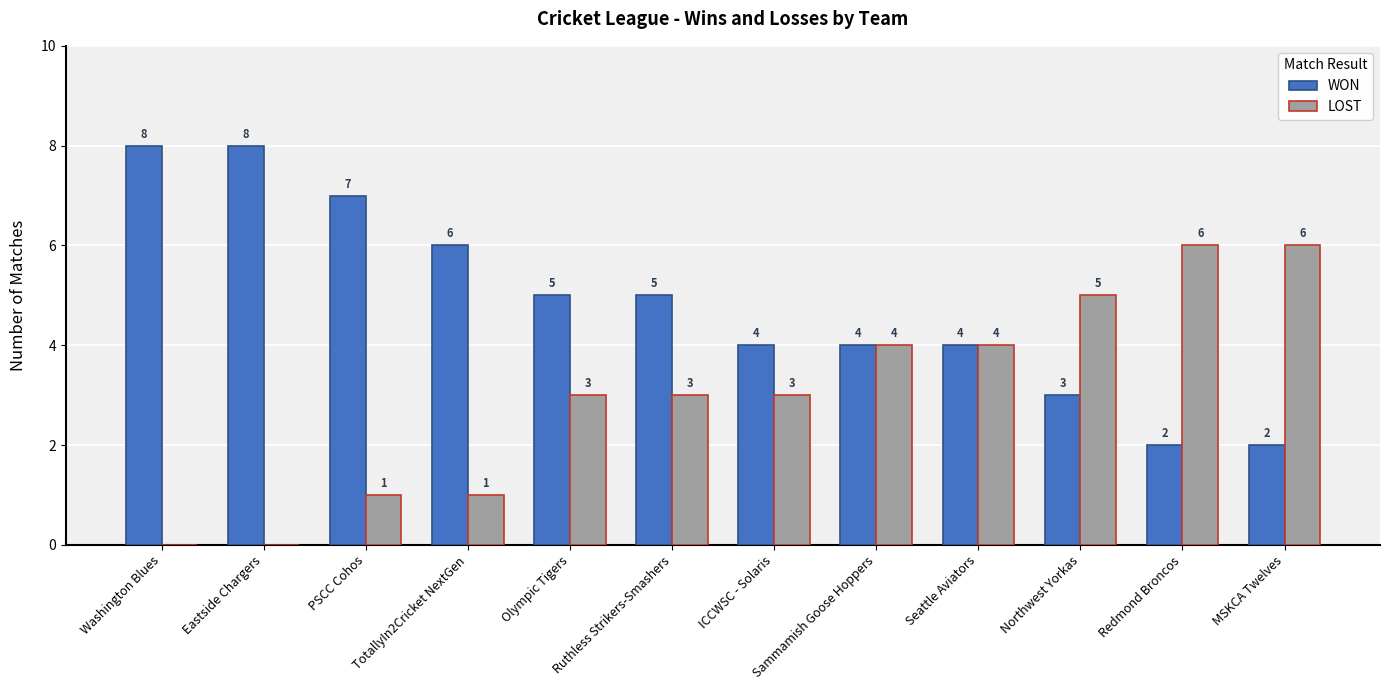

Reading right to left, extract all data points from this chart.

WON: MSKCA Twelves=2	Redmond Broncos=2	Northwest Yorkas=3	Seattle Aviators=4	Sammamish Goose Hoppers=4	ICCWSC - Solaris=4	Ruthless Strikers-Smashers=5	Olympic Tigers=5	TotallyIn2Cricket NextGen=6	PSCC Cohos=7	Eastside Chargers=8	Washington Blues=8
LOST: MSKCA Twelves=6	Redmond Broncos=6	Northwest Yorkas=5	Seattle Aviators=4	Sammamish Goose Hoppers=4	ICCWSC - Solaris=3	Ruthless Strikers-Smashers=3	Olympic Tigers=3	TotallyIn2Cricket NextGen=1	PSCC Cohos=1	Eastside Chargers=0	Washington Blues=0